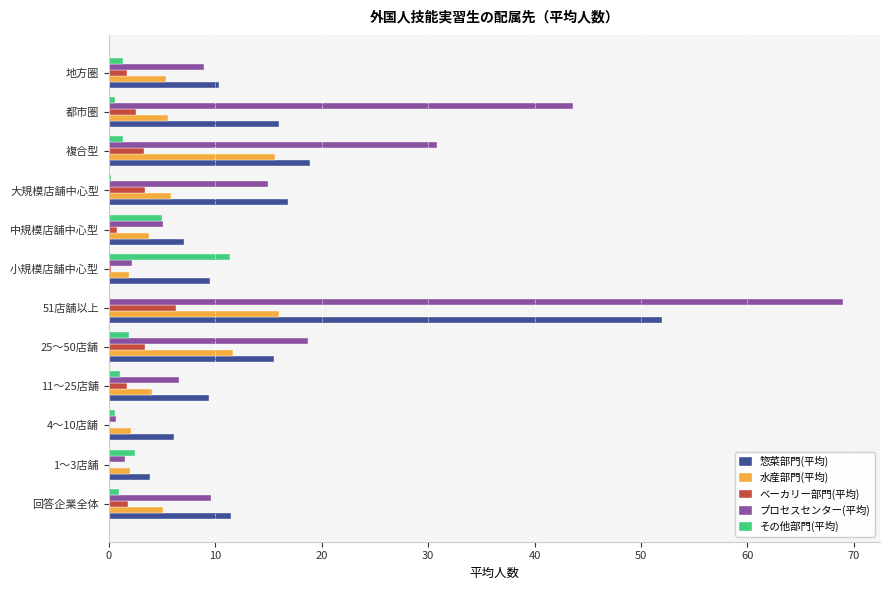

Count the number of categories in the chart.

12